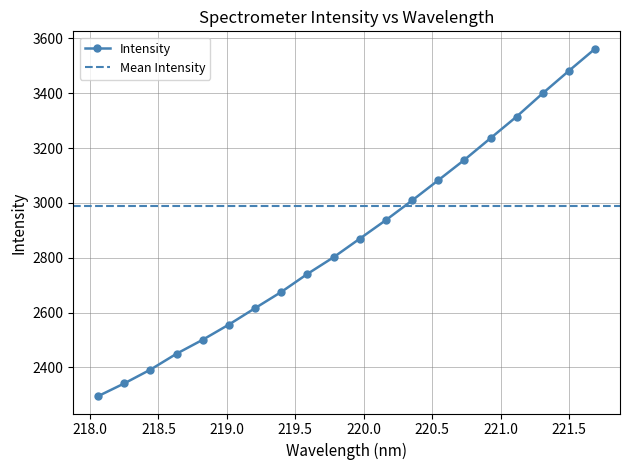

What is the maximum value shown in the chart?

3562.7